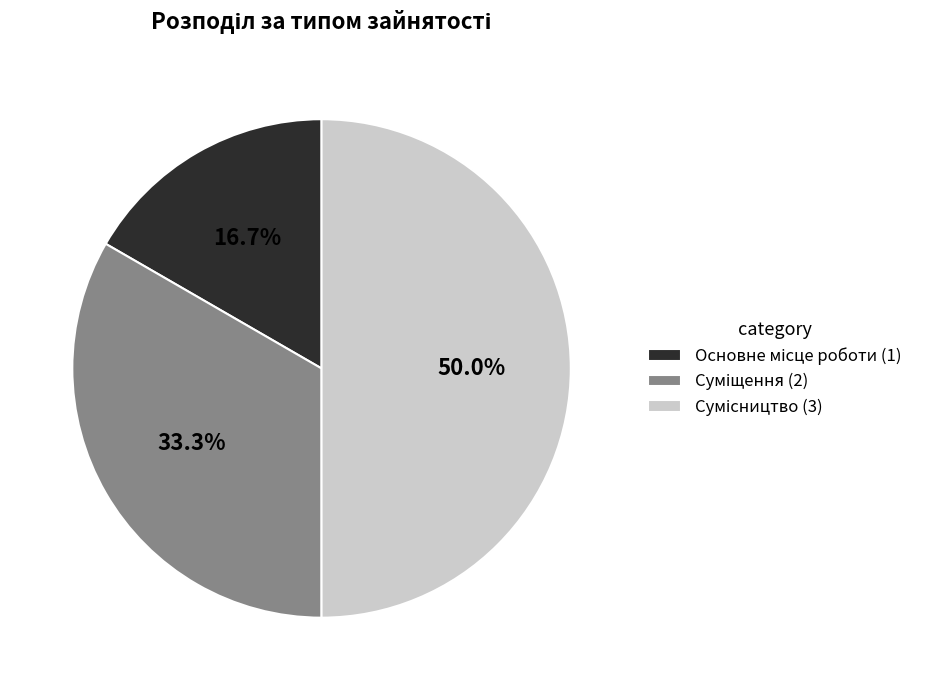

To the nearest percent, what is the combined percentage of Сумісництво and Суміщення?

83%